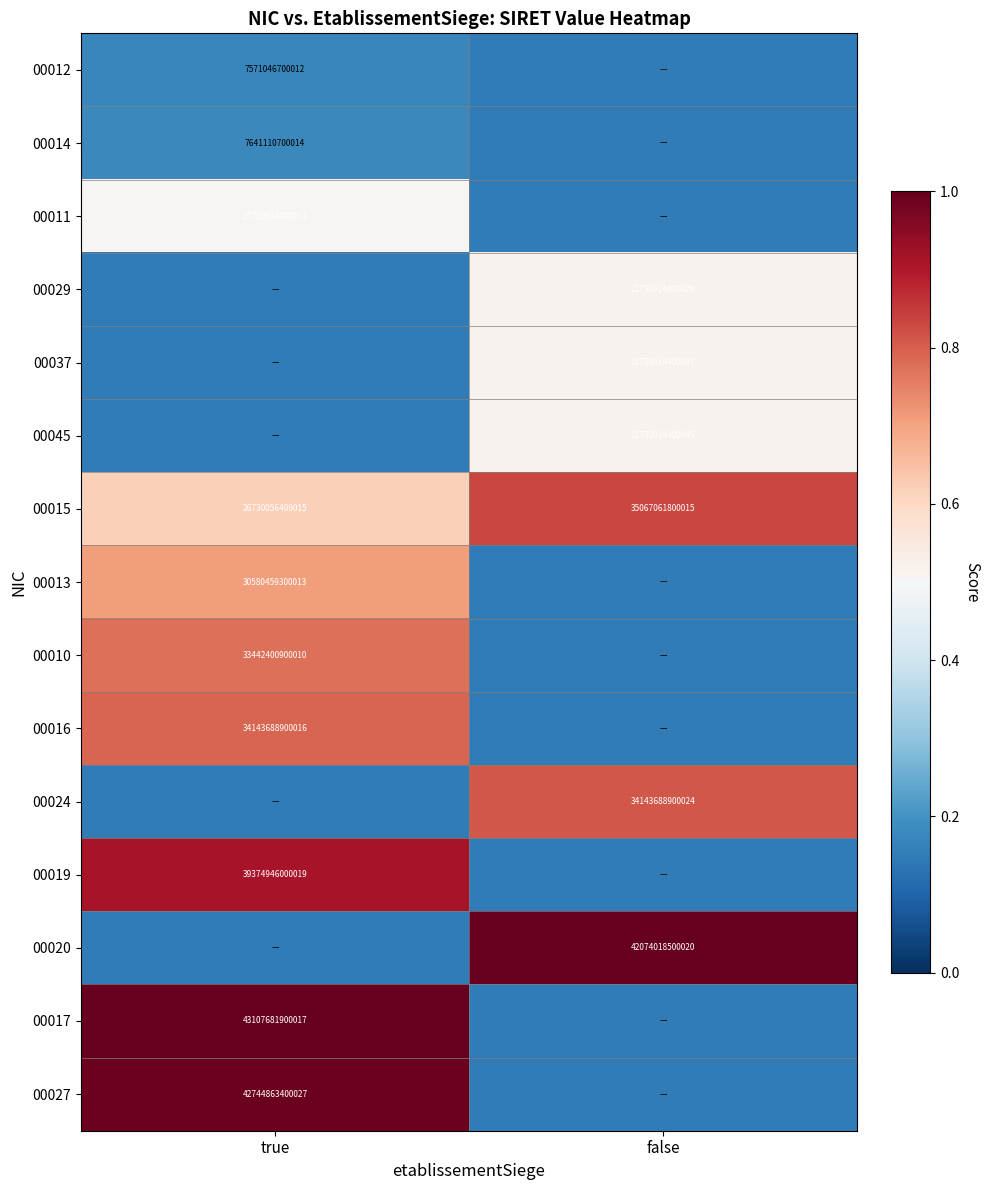

At which category is the sum across all series the highest?

true